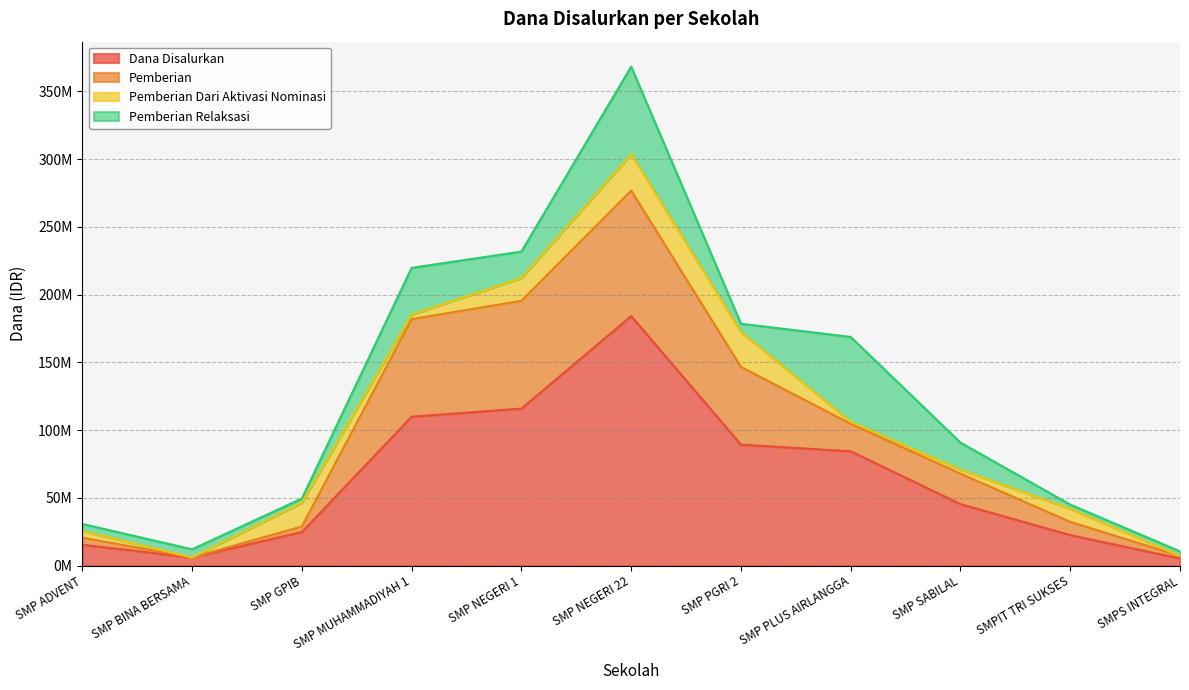

In Pemberian, how many points are lower than both neighbors (excluding endpoints)?

2